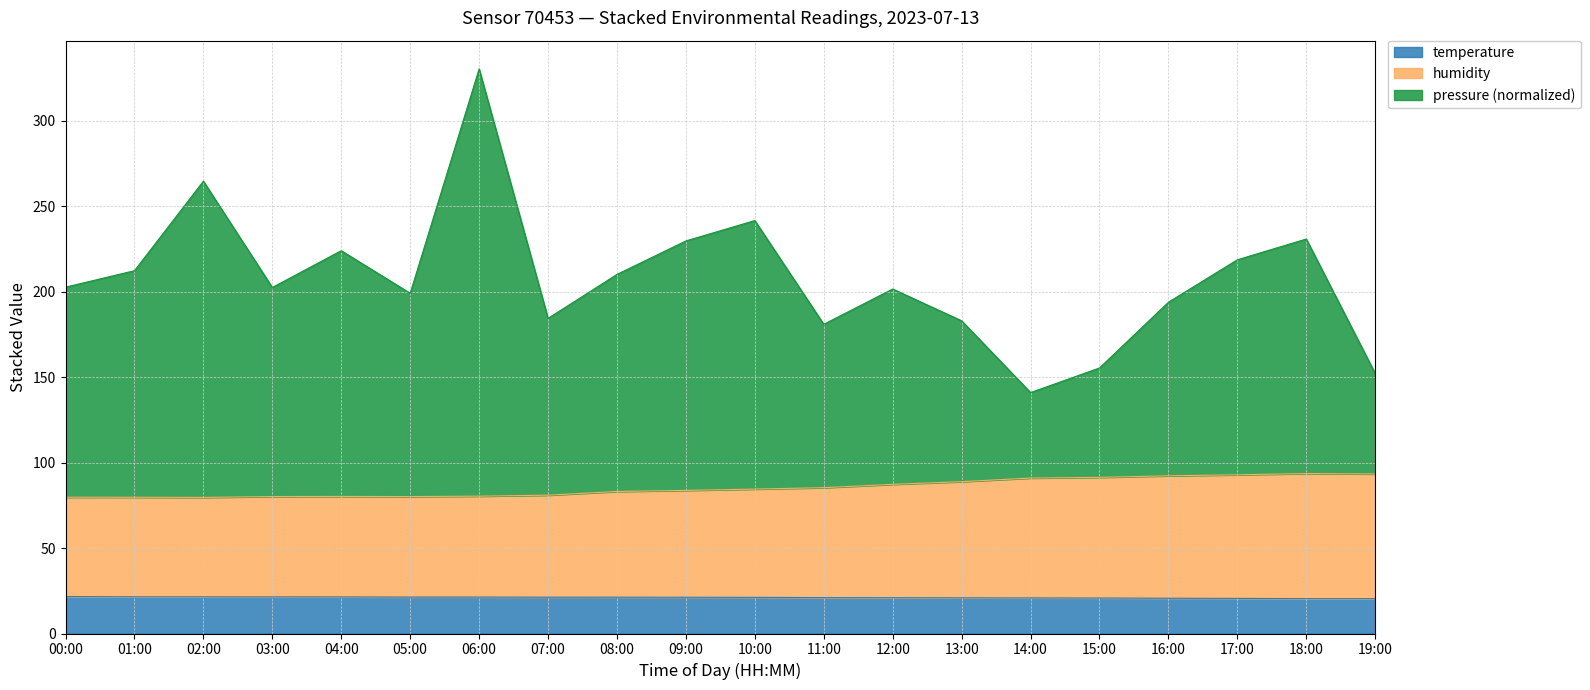

What is the difference between the pressure values at 09:00 and 12:00?

28.1